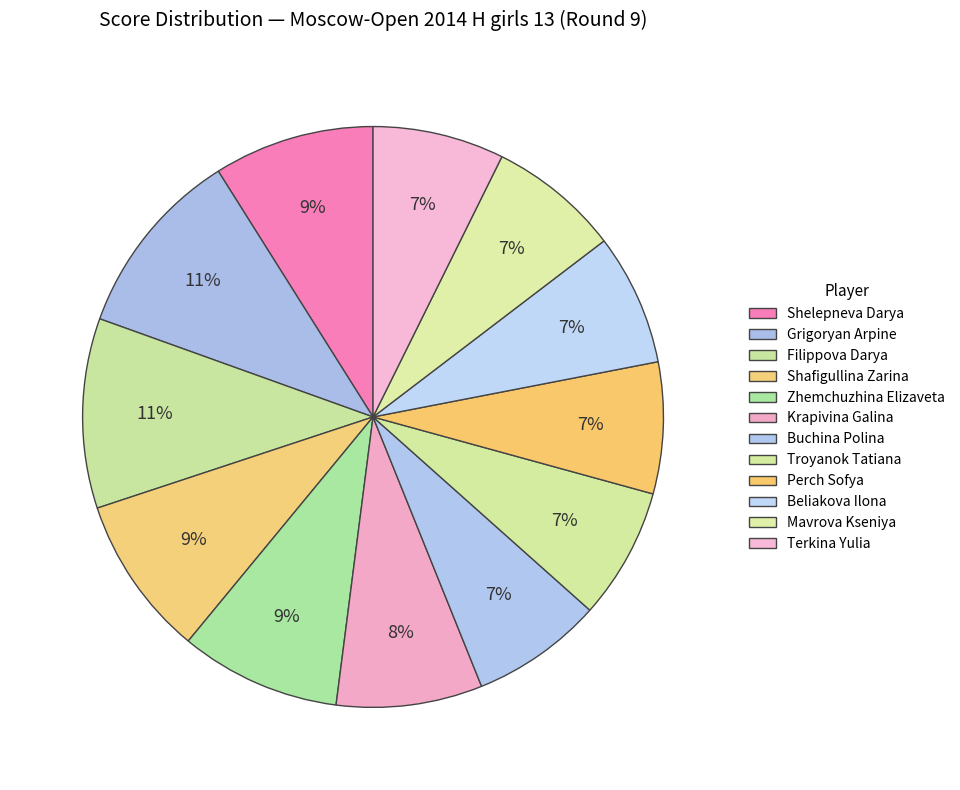

Count the number of slices in the pie.

12